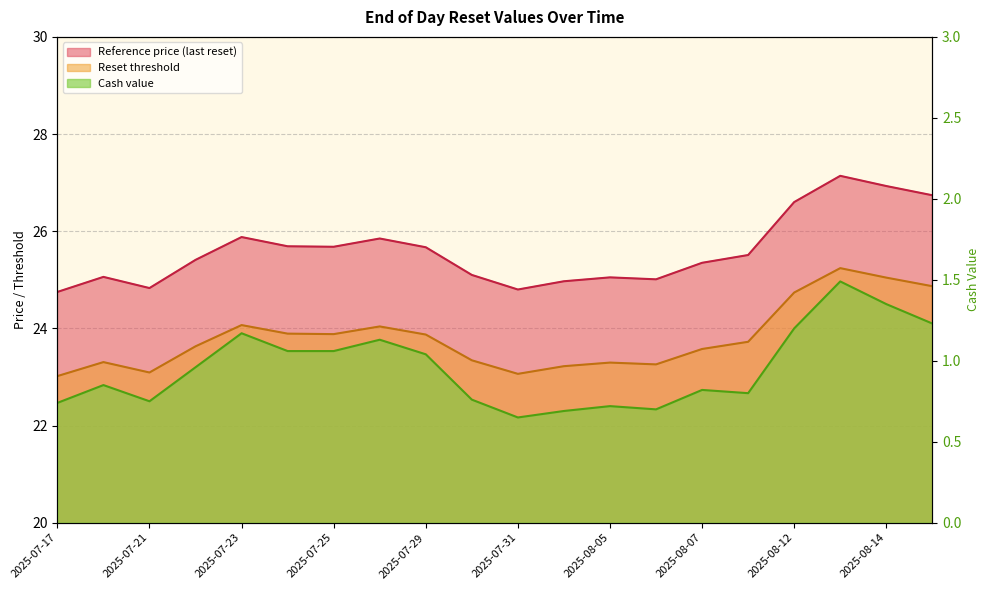

Between 2025-07-28 and 2025-08-15, which series saw the biggest shift?

Reference price